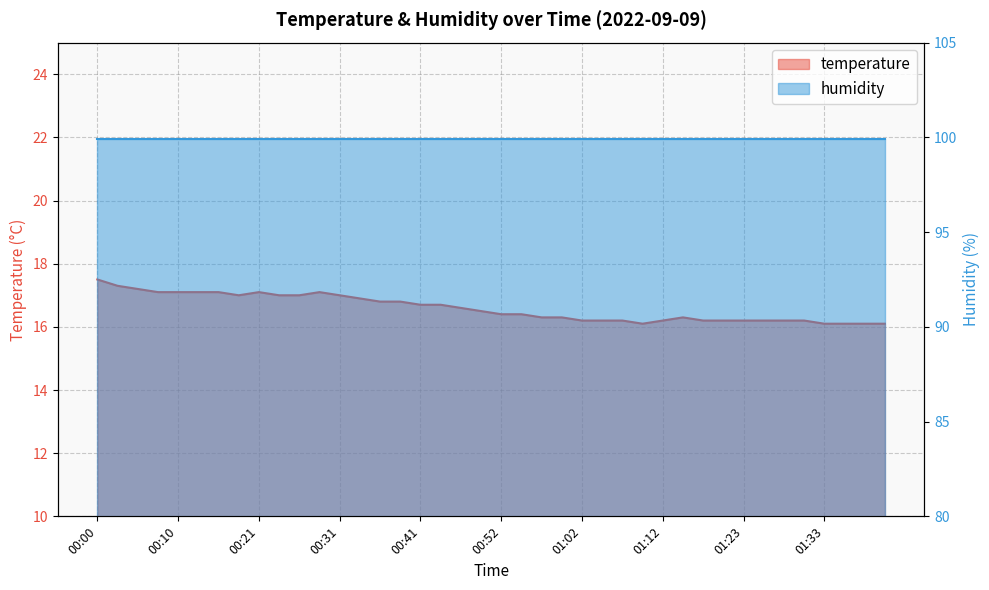

The chart shows a value of 7.3 at 00:47. True or false?

False